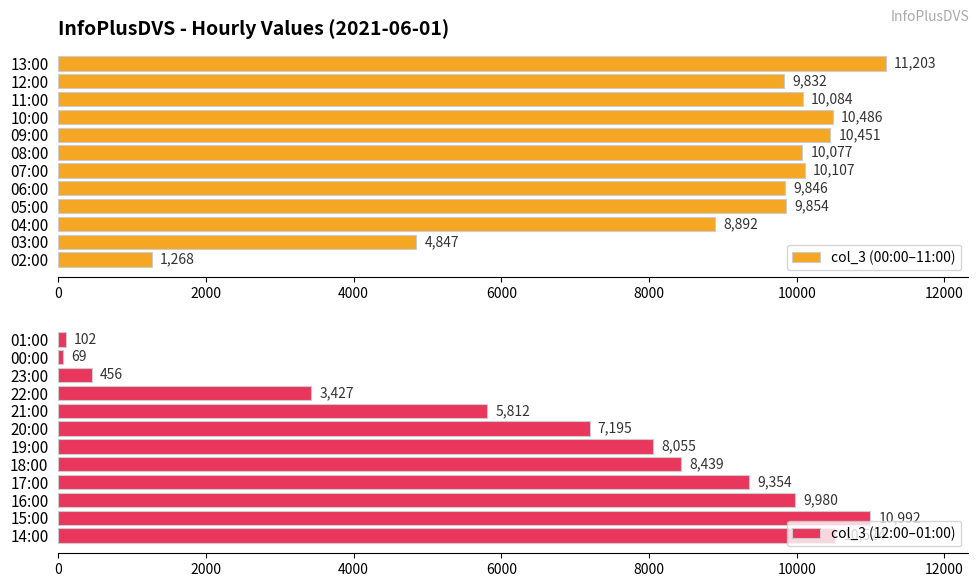

List the labels in order of col_3 (00:00–11:00) value, largest first.

13:00, 10:00, 09:00, 07:00, 11:00, 08:00, 05:00, 06:00, 12:00, 04:00, 03:00, 02:00